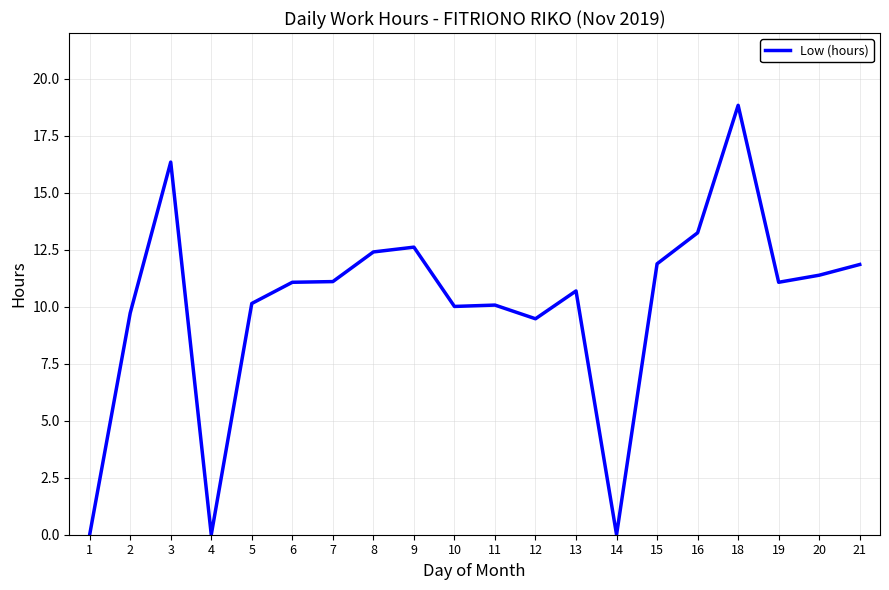

Between 3 and 6, which is larger?

3